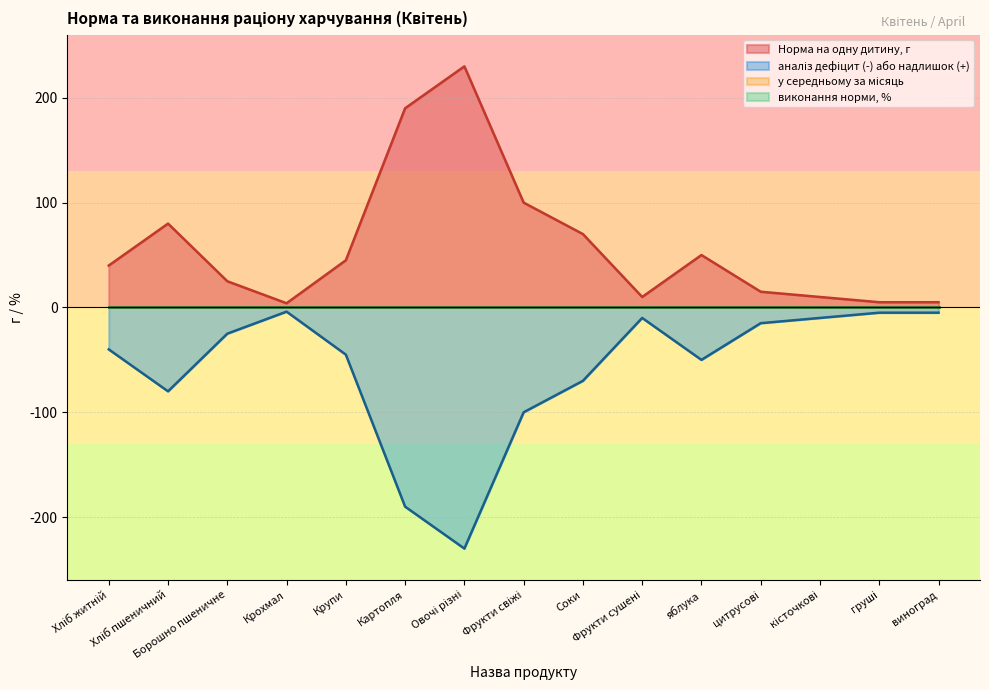

What is the sum of the аналіз дефіцит values at виноград and яблука?

-55